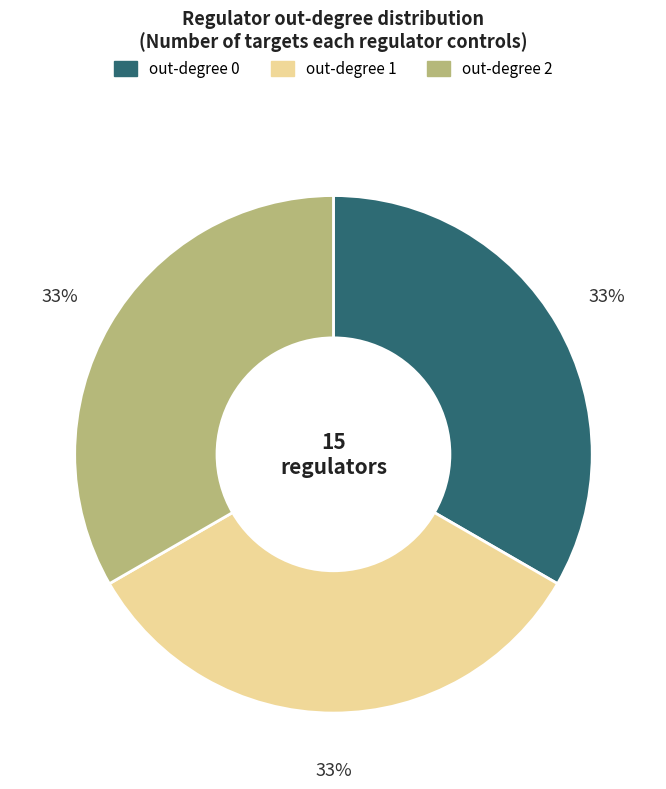

Count the number of slices in the pie.

3